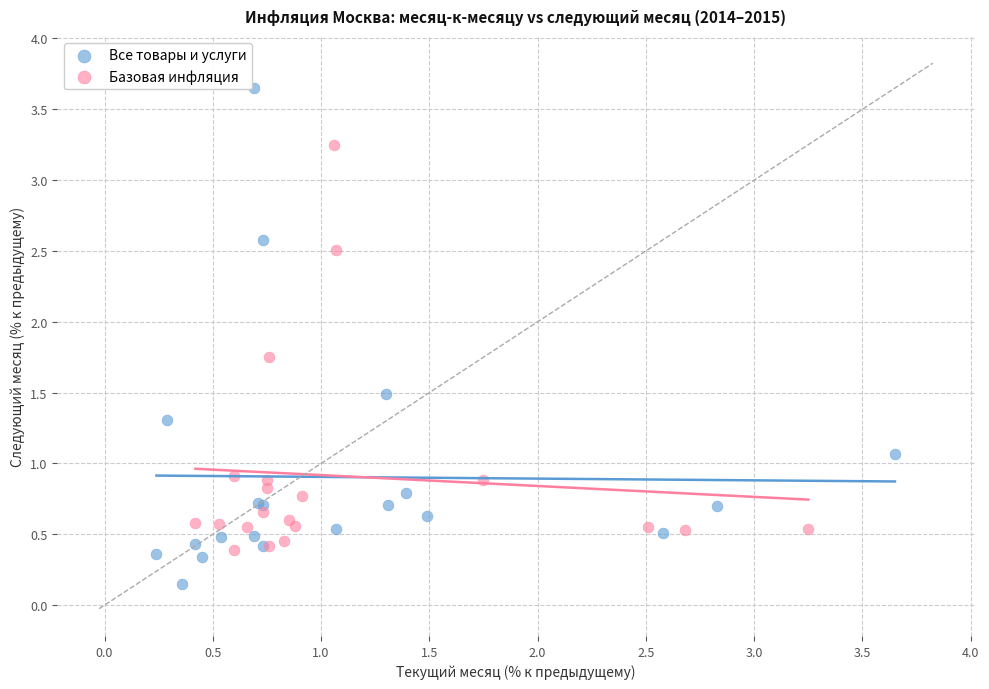

Which series reaches the maximum Y coordinate?

Все товары и услуги